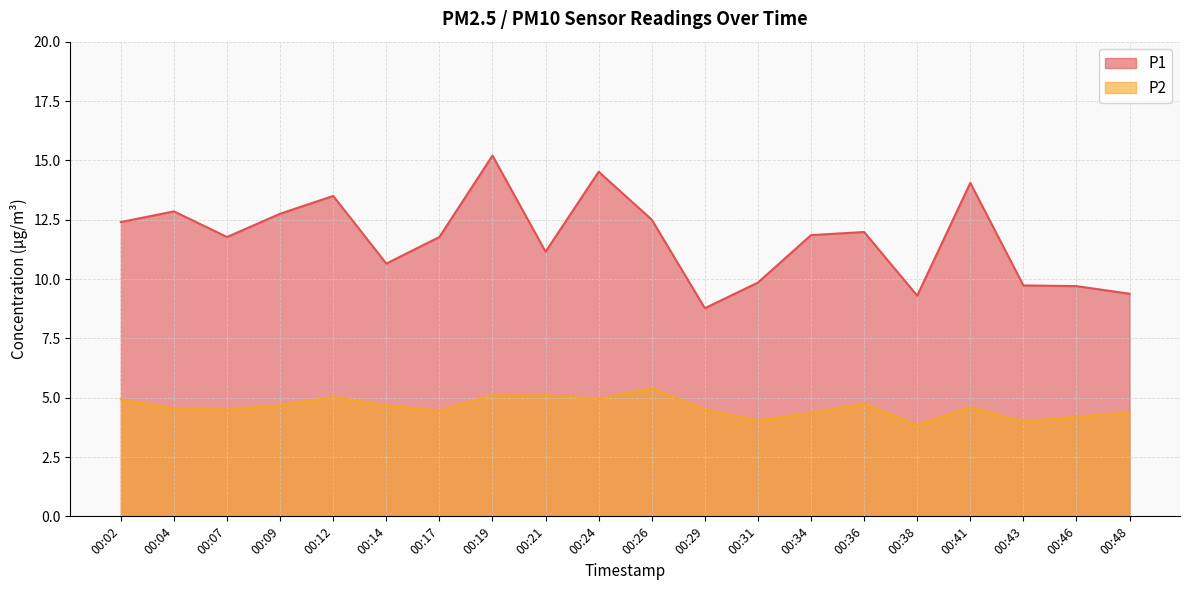

True or false: P2 has a value of 2.2 at 00:04.

False